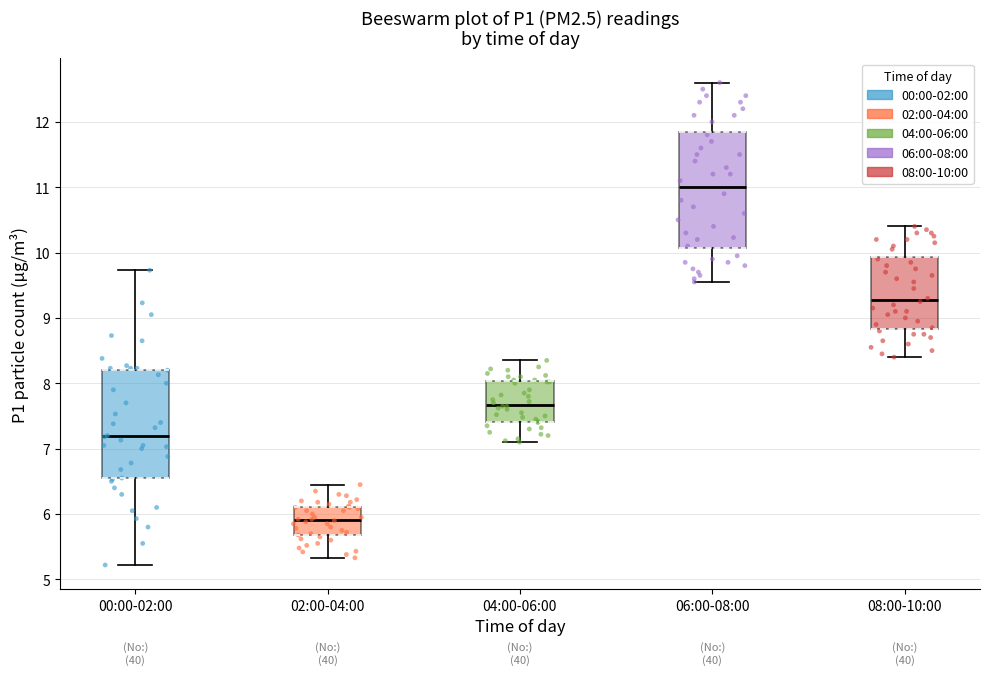

Reading left to right, read every box against the y-axis: the position of its median line, the range the box covers, and the ends of its whiskers. The values are not printed on the chart, so give them approximately, as read against the axis.

00:00-02:00: median 7.2, box 6.5 to 8.2, whiskers 5.2 to 9.7
02:00-04:00: median 5.9, box 5.7 to 6.1, whiskers 5.3 to 6.5
04:00-06:00: median 7.7, box 7.4 to 8.0, whiskers 7.1 to 8.4
06:00-08:00: median 11.0, box 10.1 to 11.9, whiskers 9.6 to 12.6
08:00-10:00: median 9.3, box 8.8 to 9.9, whiskers 8.4 to 10.4